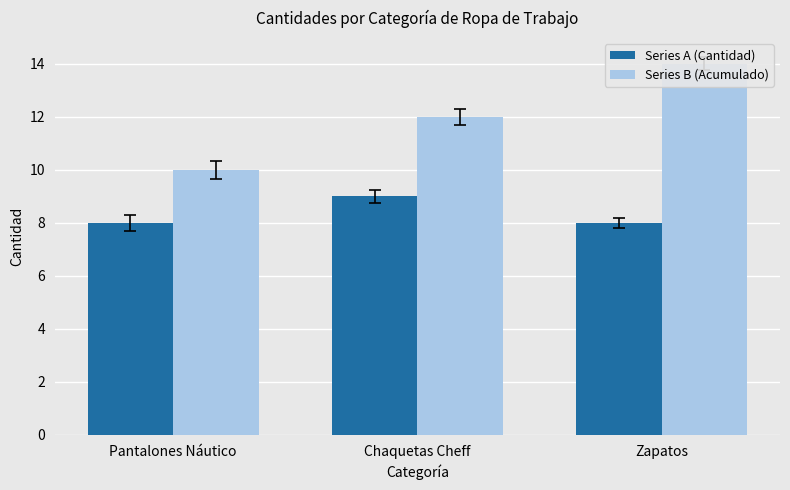

Which series has the largest total across all categories?

Series B (Acumulado)